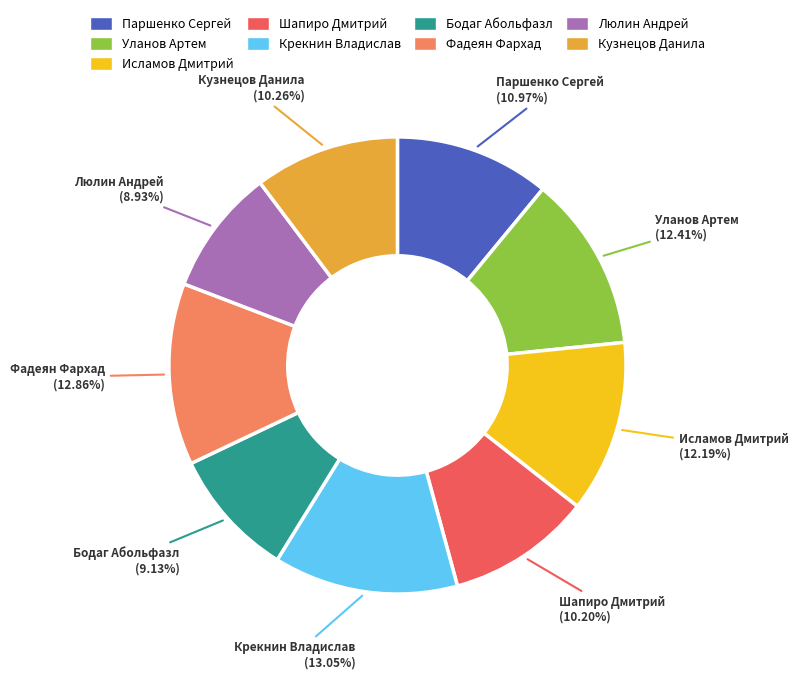

Approximately how many times larger is the value at Паршенко Сергей compared to Люлин Андрей?

1.2